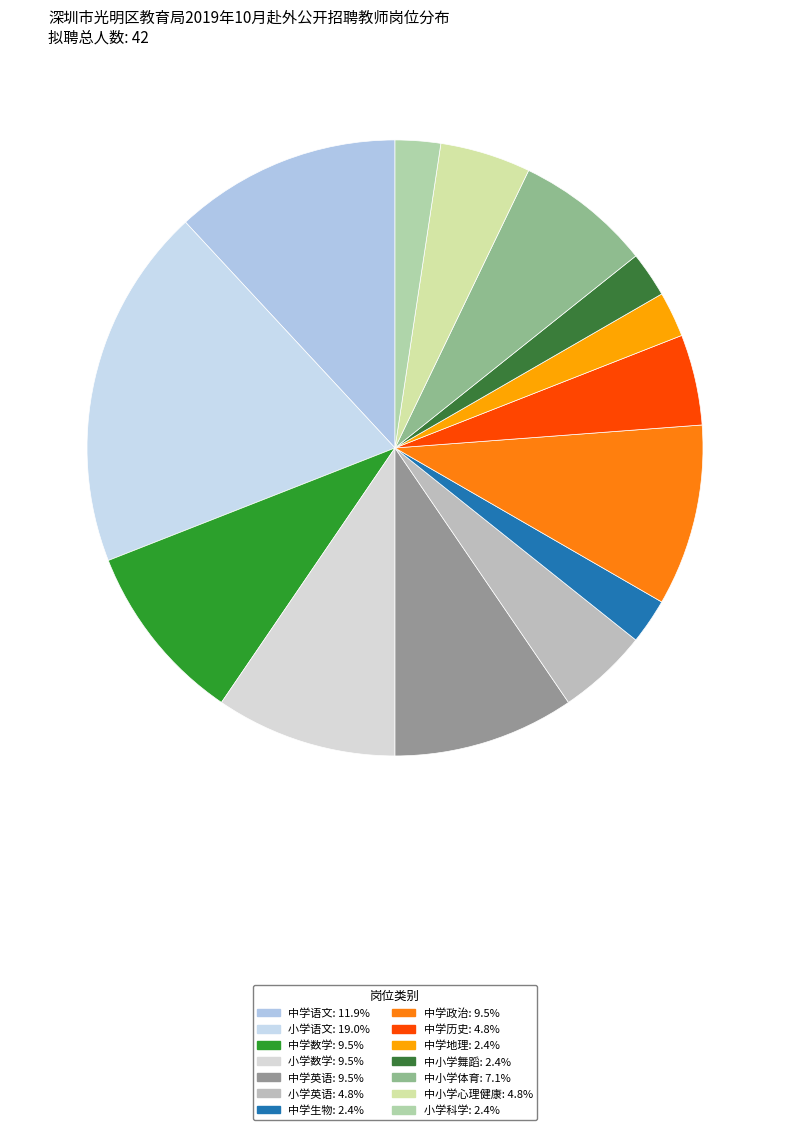

What portion of the pie excludes 中学历史?

95.2%